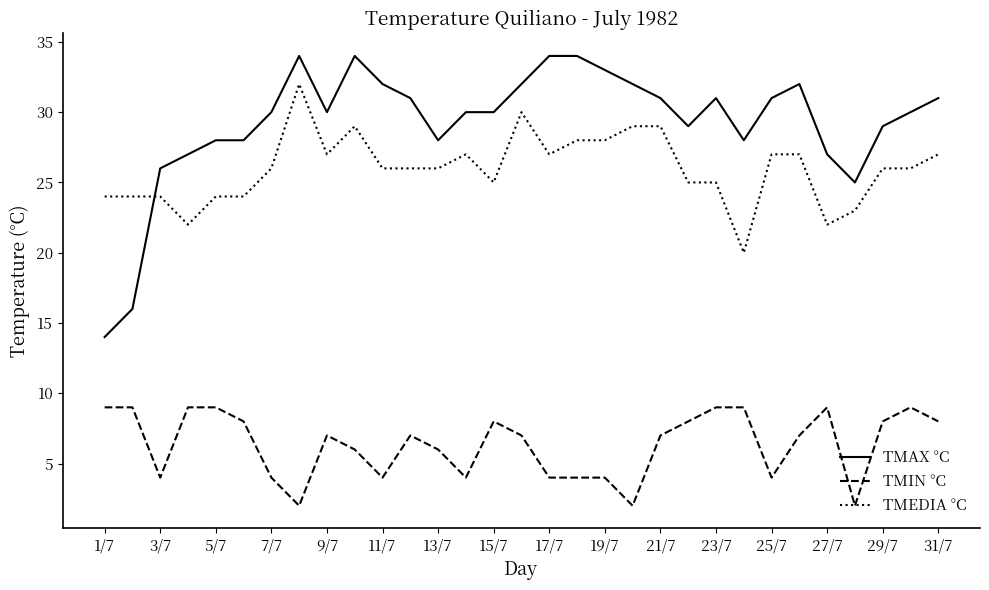

What is the maximum value shown in the chart?

34